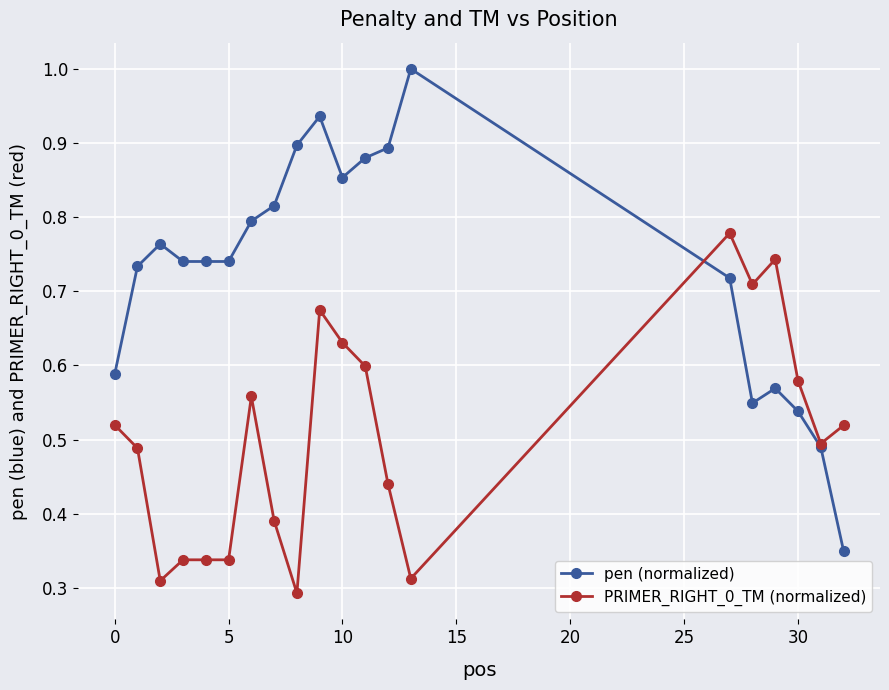

Which series has the widest spread of values?

pen (normalized)